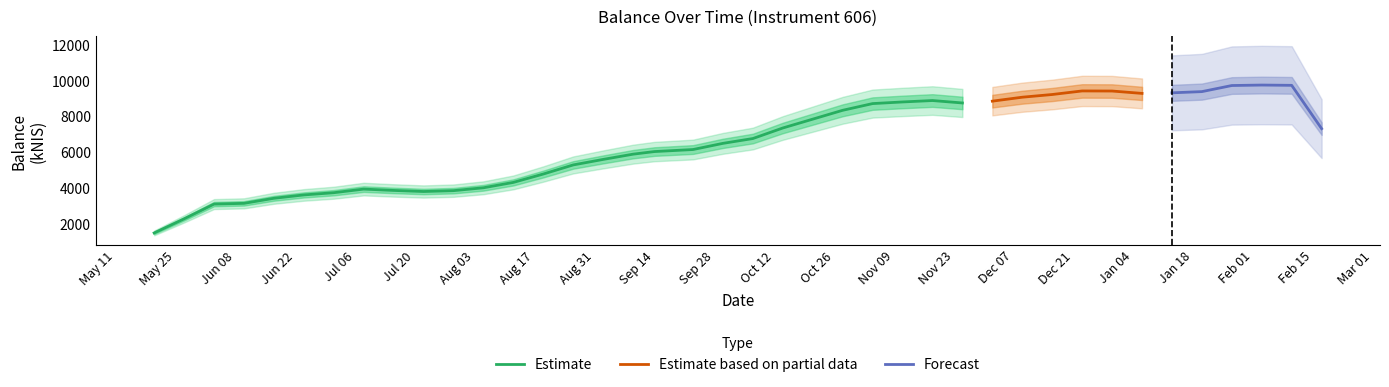

The chart shows a value of 4997.5 at 2021-08-19. True or false?

True